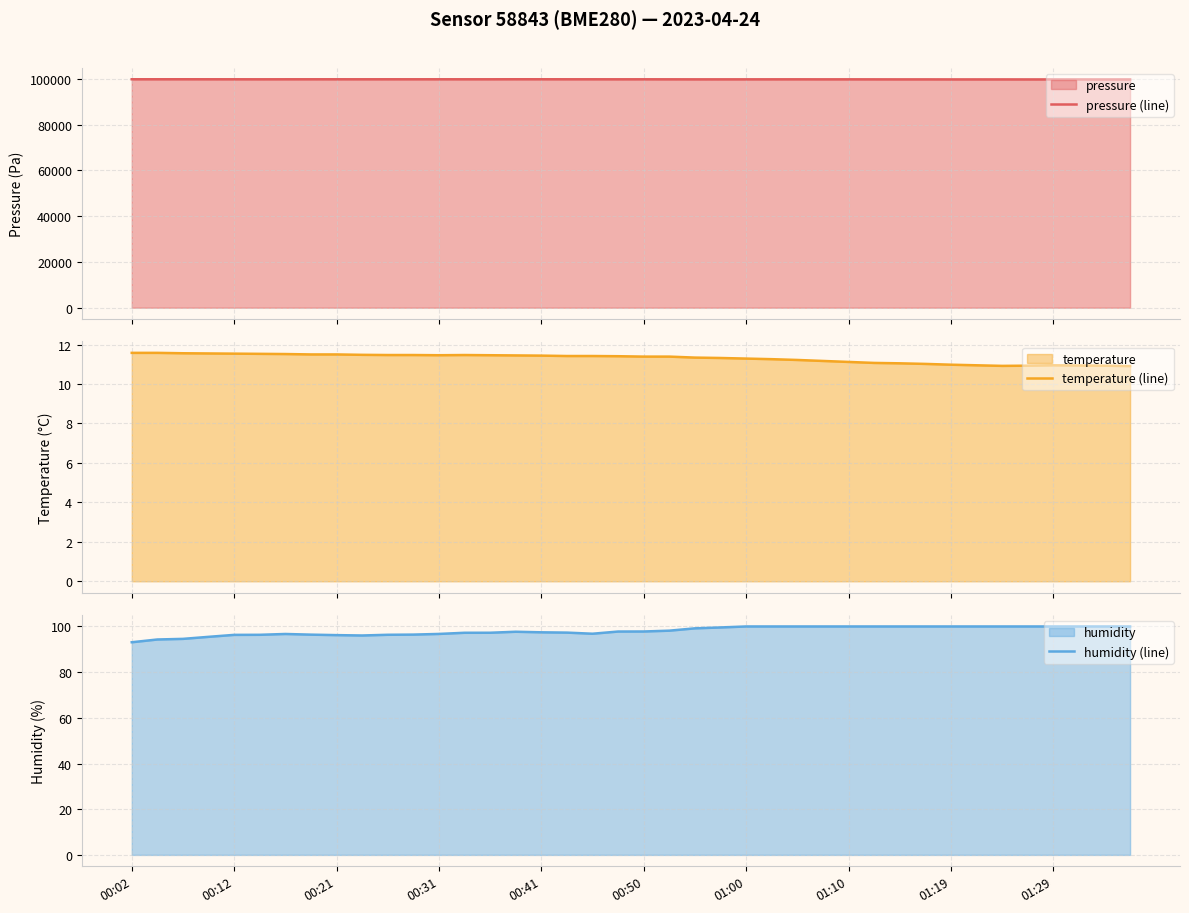

True or false: humidity (line) has more than 0 points higher than both neighbors.

True